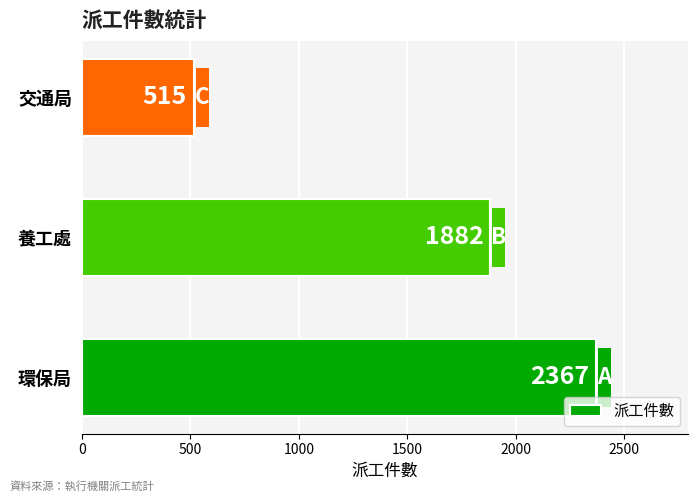

What is the maximum value shown in the chart?

2367